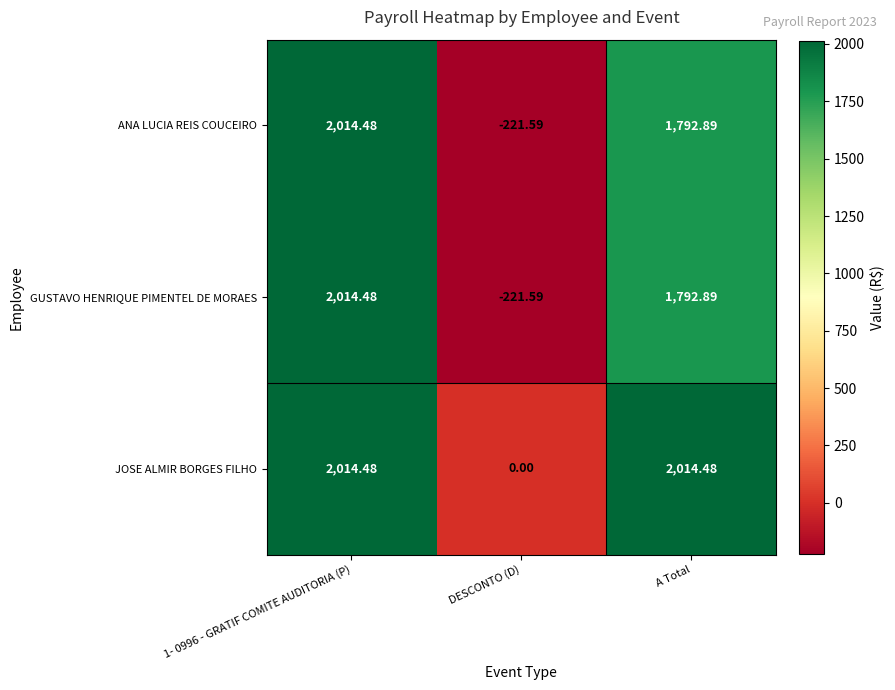

Is the value of ANA LUCIA REIS COUCEIRO at 1- 0996 - GRATIF COMITE AUDITORIA (P) greater than the value of GUSTAVO HENRIQUE PIMENTEL DE MORAES at DESCONTO (D)?

Yes